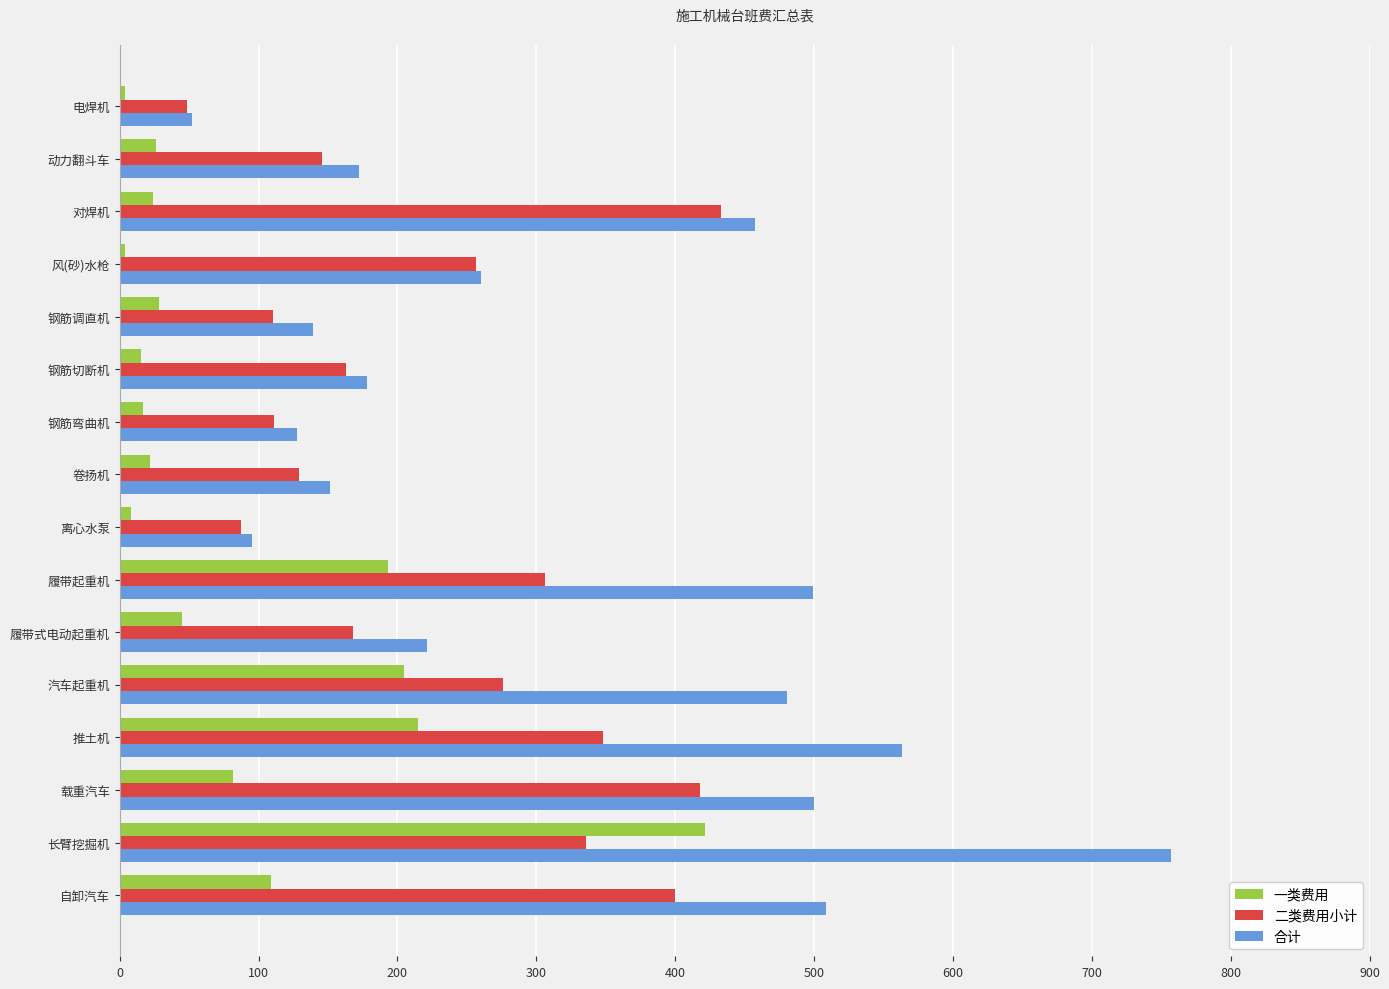

Which series has the largest total across all categories?

合计